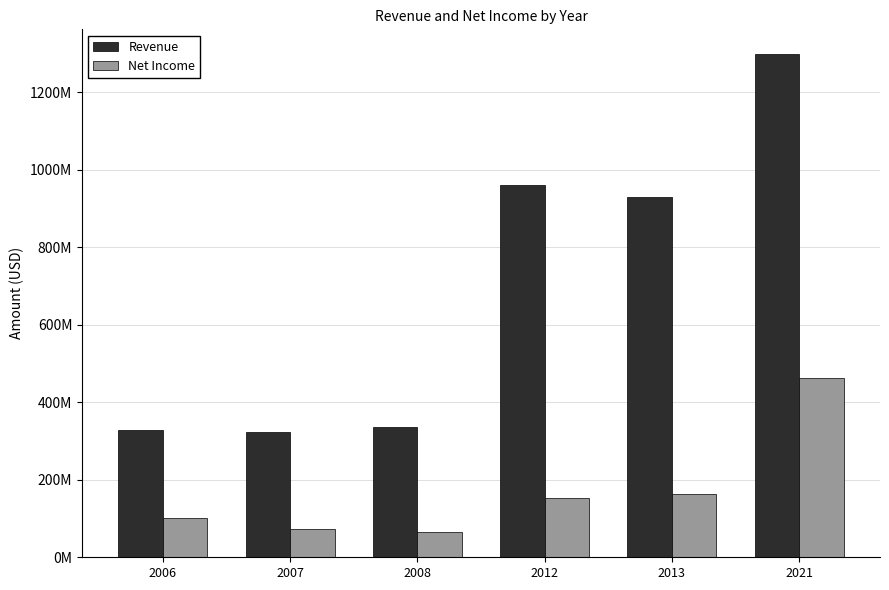

True or false: Net Income has a value of 163356000 at 2013.

True